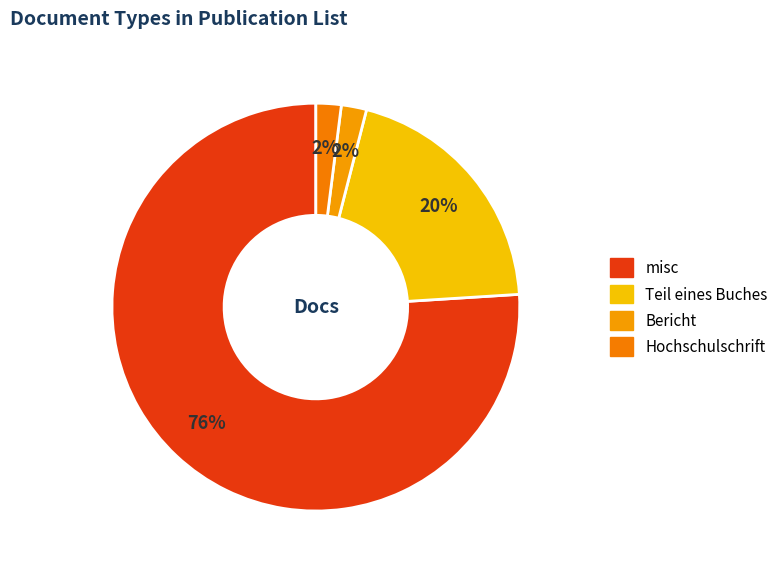

The misc slice represents 76% of the pie. True or false?

True